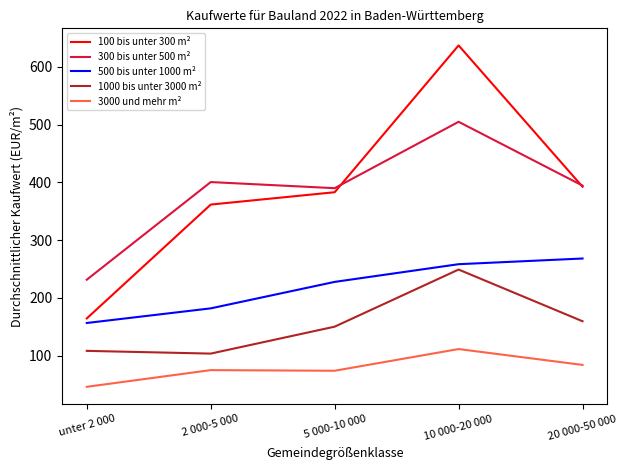

True or false: 500 bis unter 1000 m² and 1000 bis unter 3000 m² intersect in this chart.

False